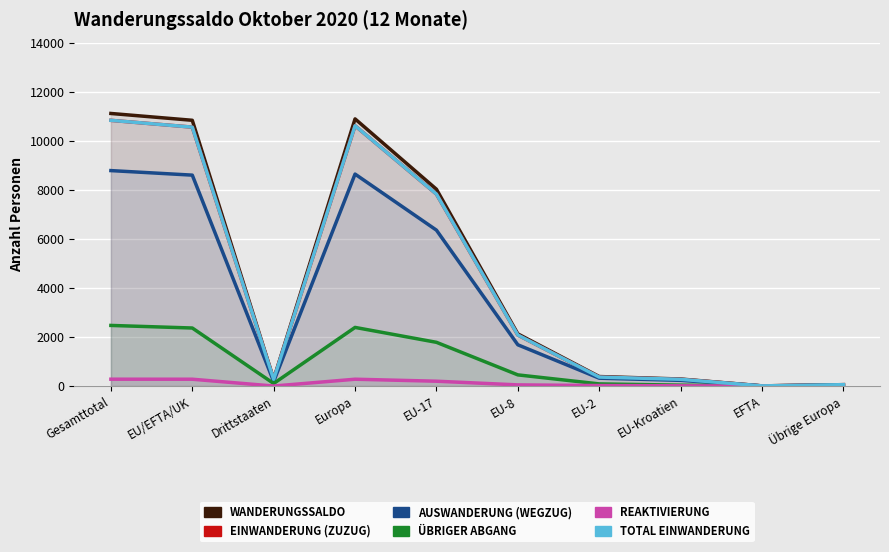

What is the difference between the maximum and second lowest values in the Übriger Abgang series?

2447